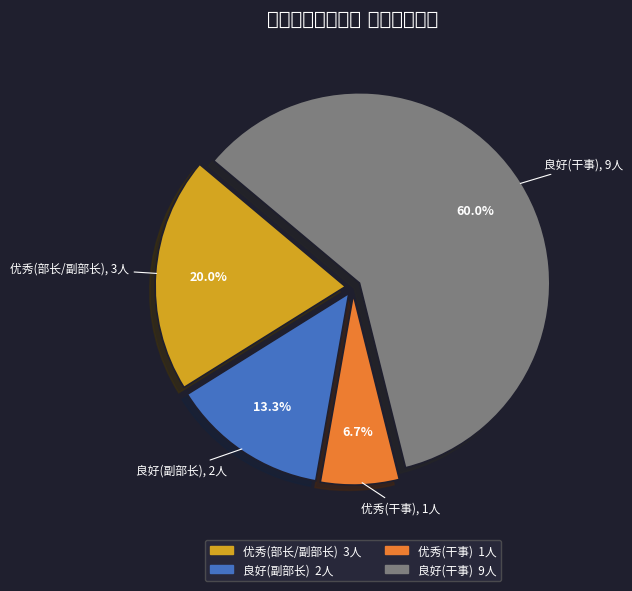

To the nearest percent, what percentage of the pie is 良好(干事)?

60%